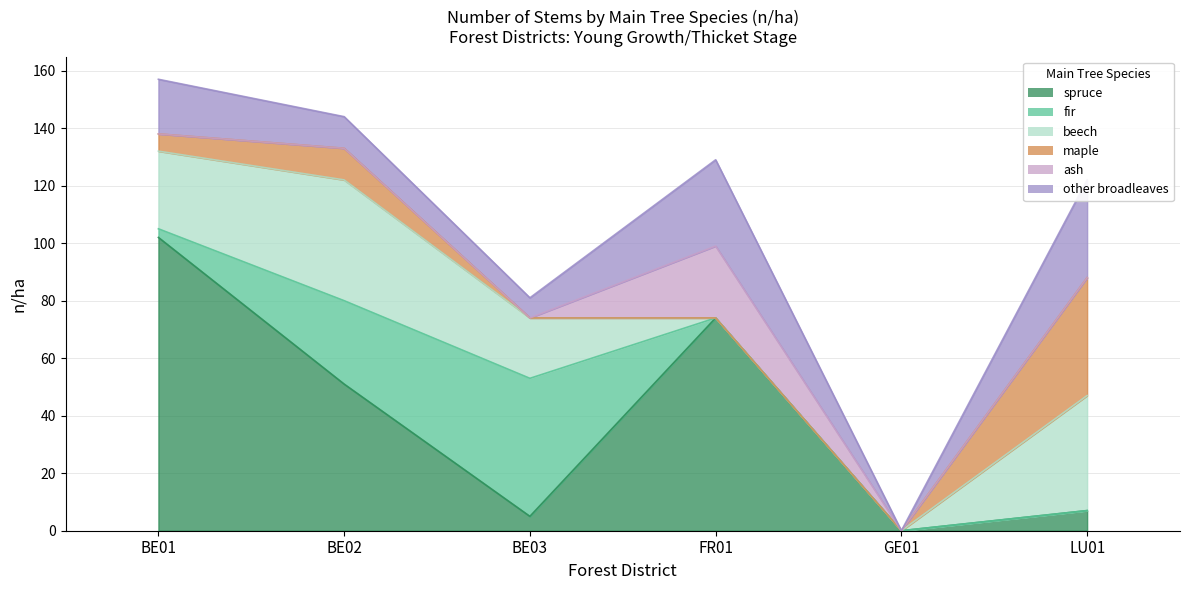

Which series has the widest spread of values?

spruce